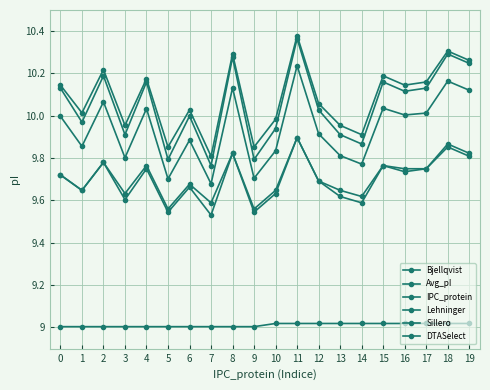

Rank the categories by Avg_pI value from highest to lowest.

11, 18, 8, 19, 2, 15, 4, 17, 16, 0, 12, 6, 1, 10, 13, 3, 14, 9, 5, 7